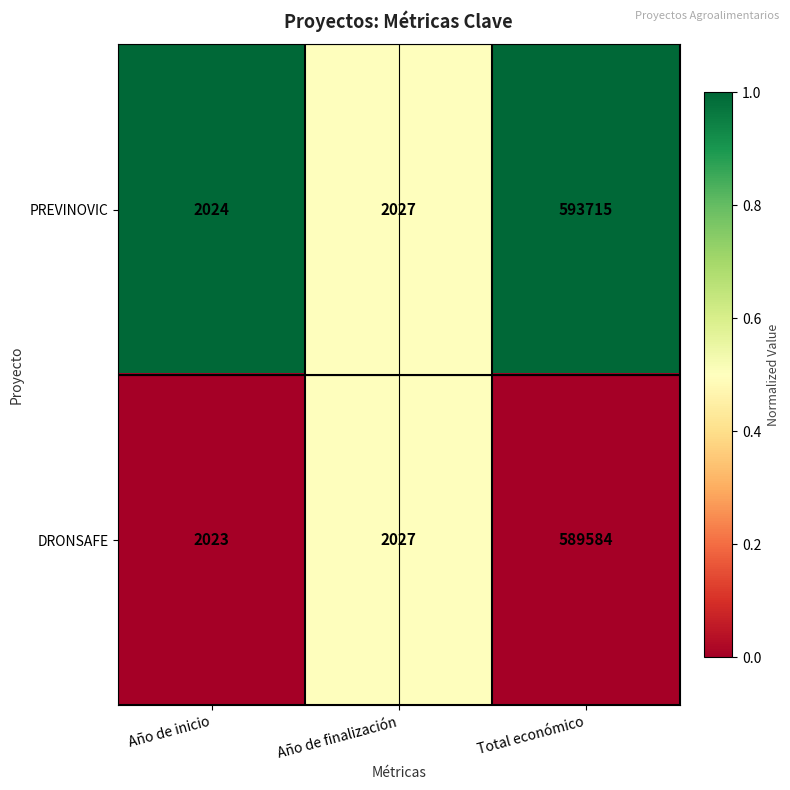

Reading left to right, transcribe all the data shown in this chart.

PREVINOVIC: 2024	2027	593715
DRONSAFE: 2023	2027	589584